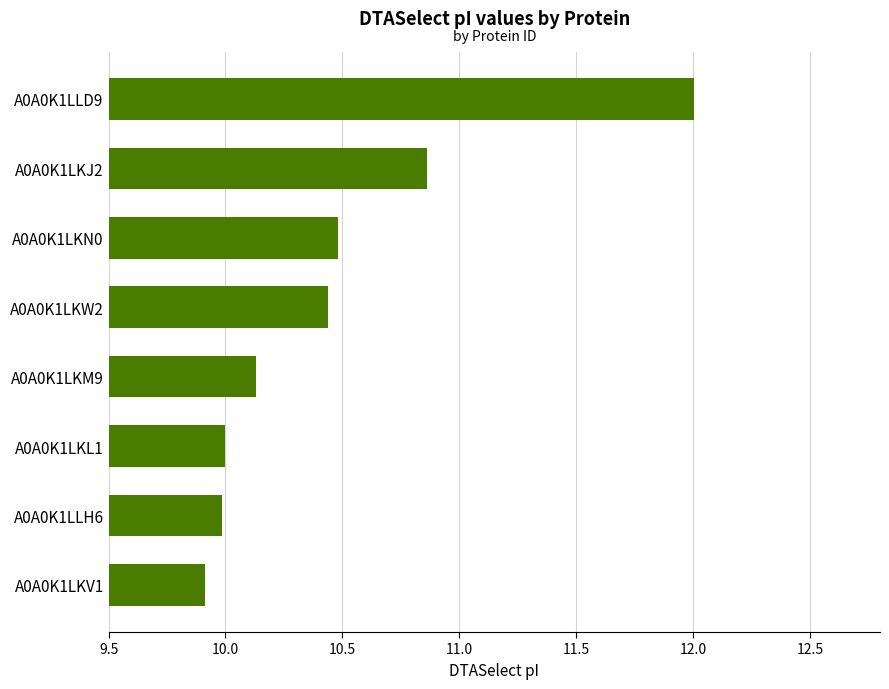

What is the change in value from A0A0K1LKL1 to A0A0K1LKJ2?

+0.9